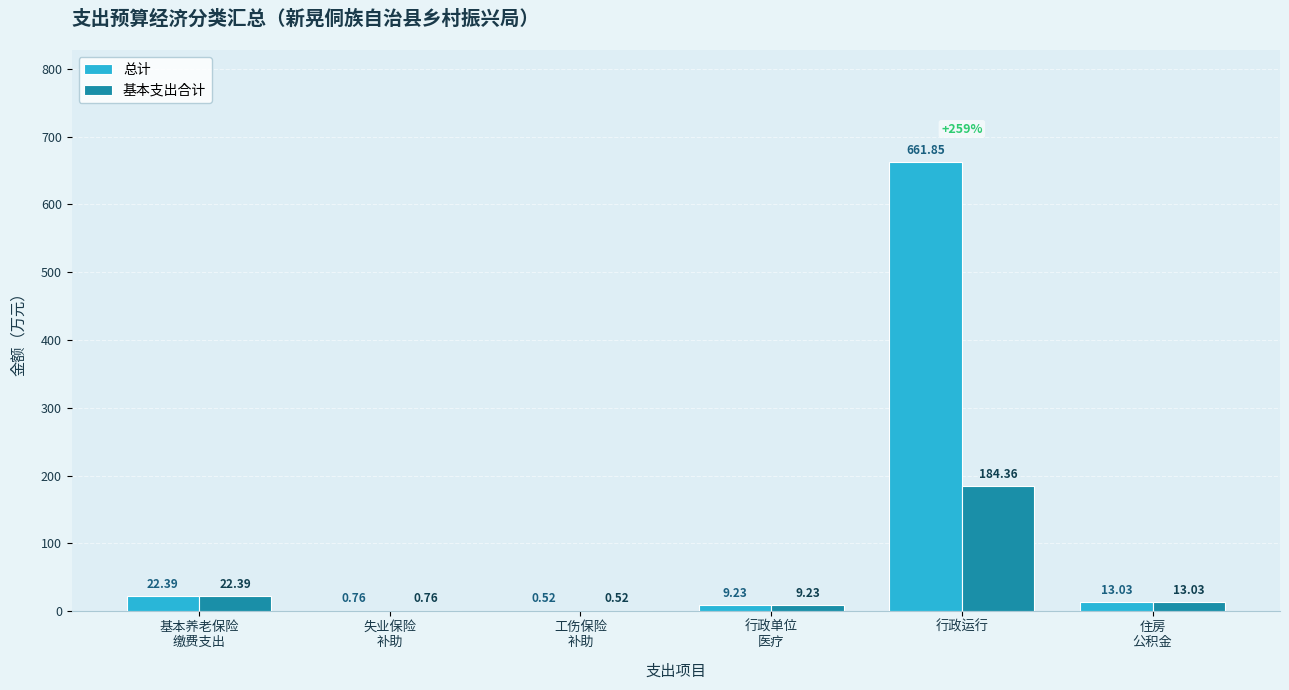

What is the difference between the 总计 values at 住房
公积金 and 行政运行?

648.8